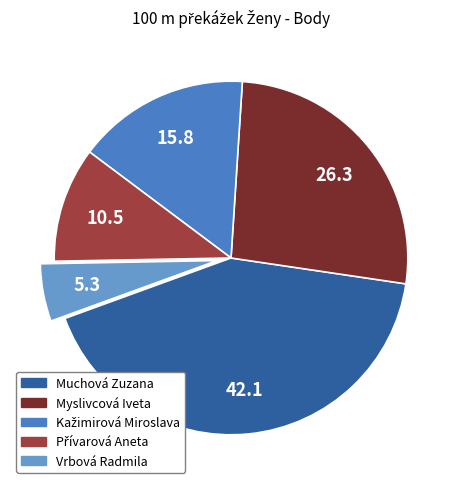

Between Přívarová Aneta and Kažimirová Miroslava, which is larger?

Kažimirová Miroslava